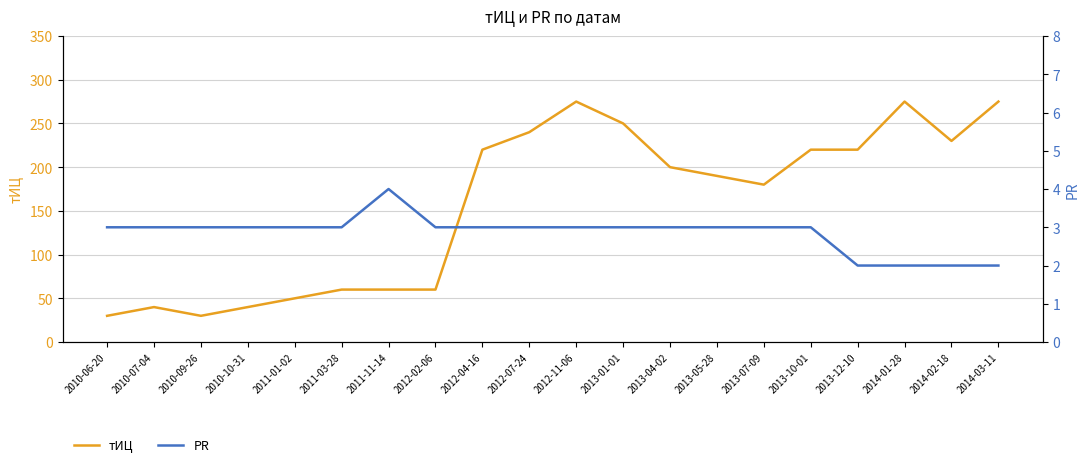

What is the average value of the PR series?

3